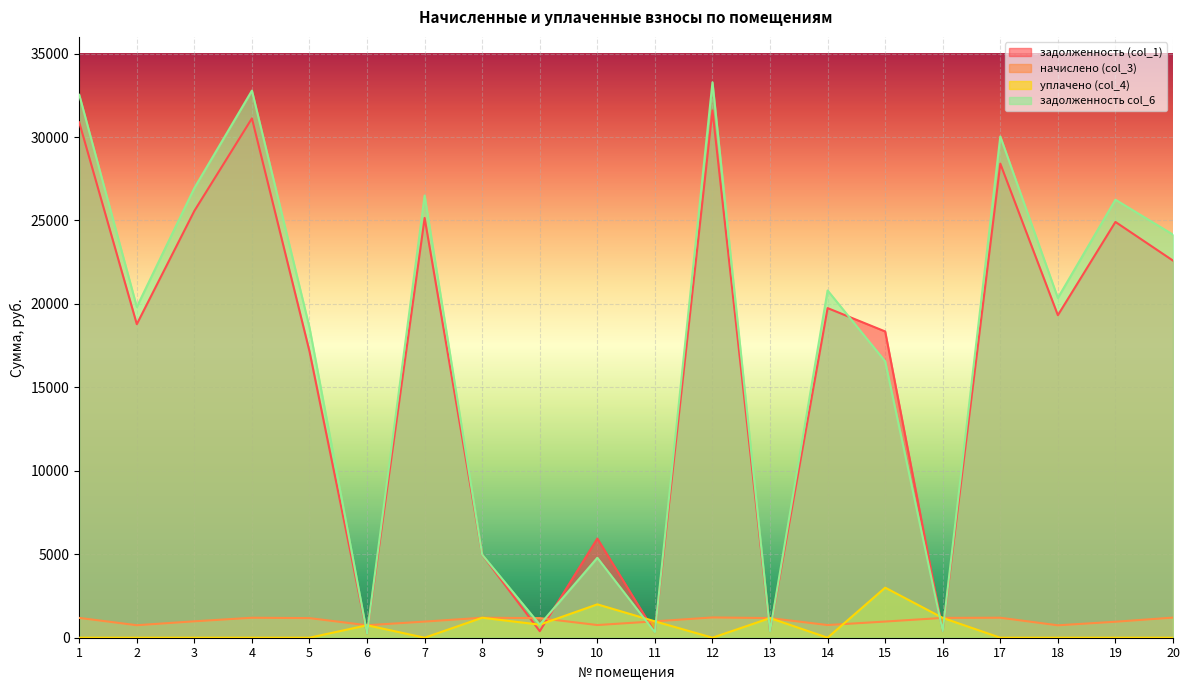

Where do начислено (col_3) and уплачено (col_4) first cross each other?

9 and 10